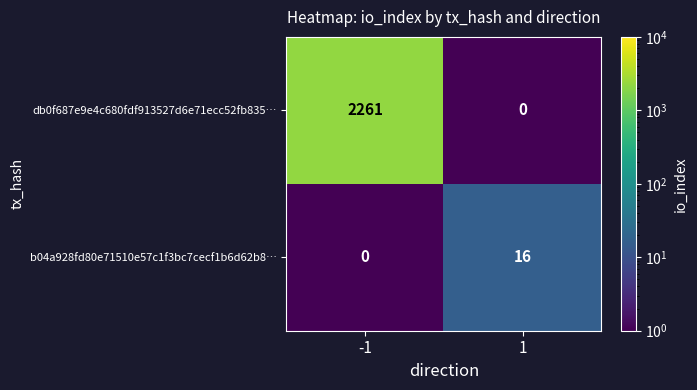

At how many categories does at least one series exceed 1293?

1